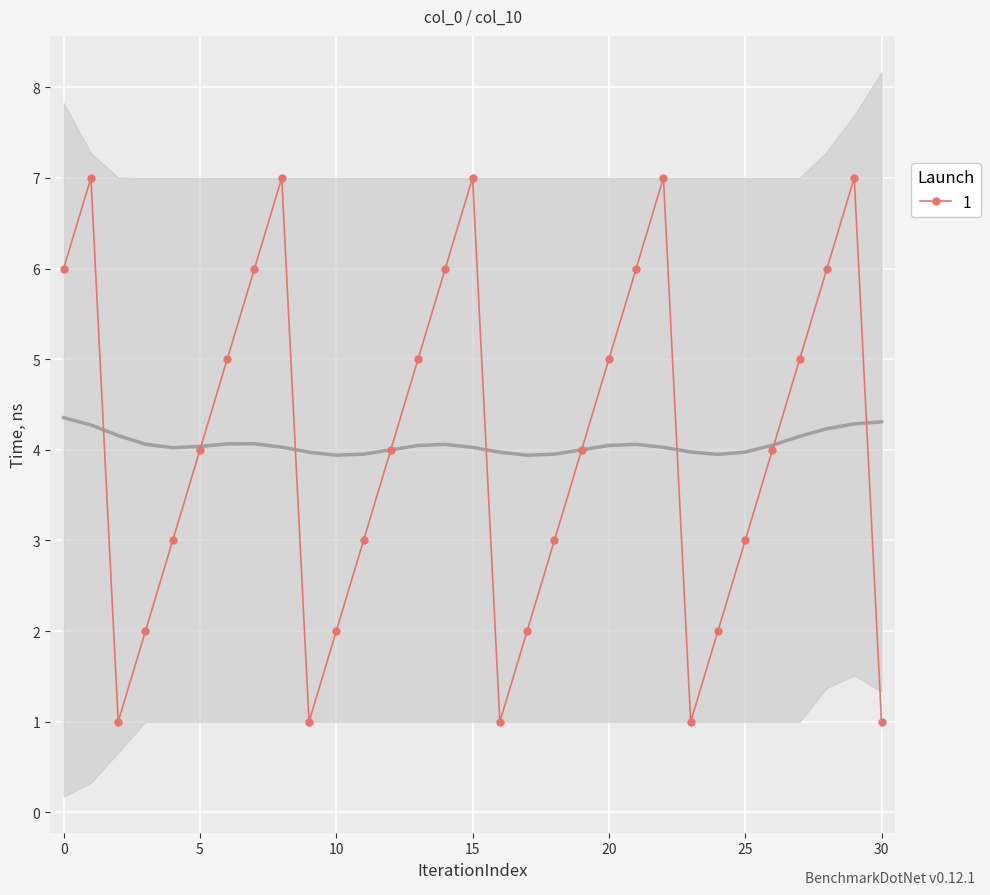

Is it true that 1 equals 3 at 10?

False